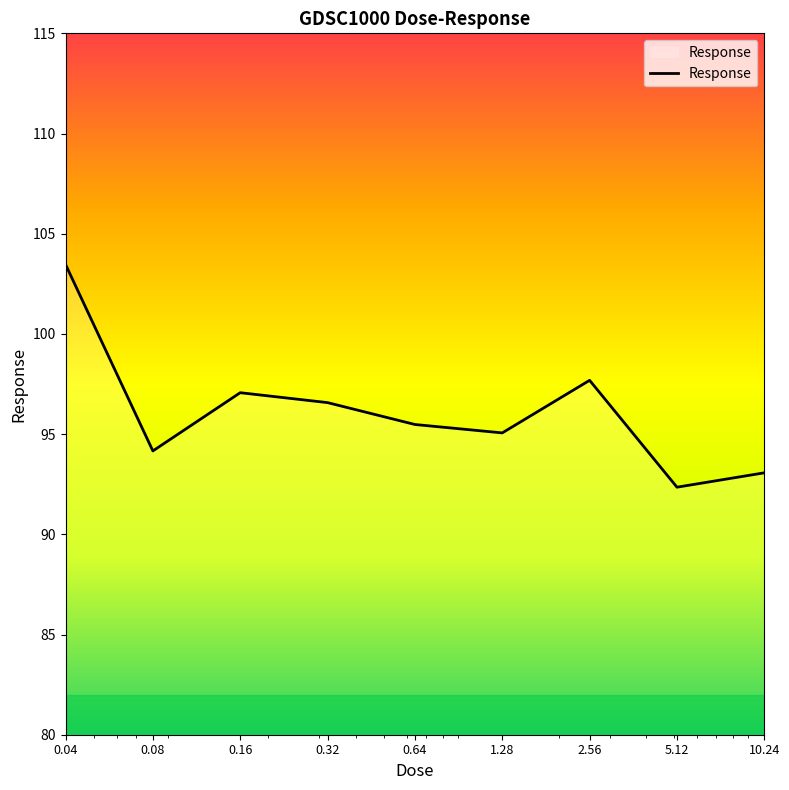

What is the minimum value shown in the chart?

92.4